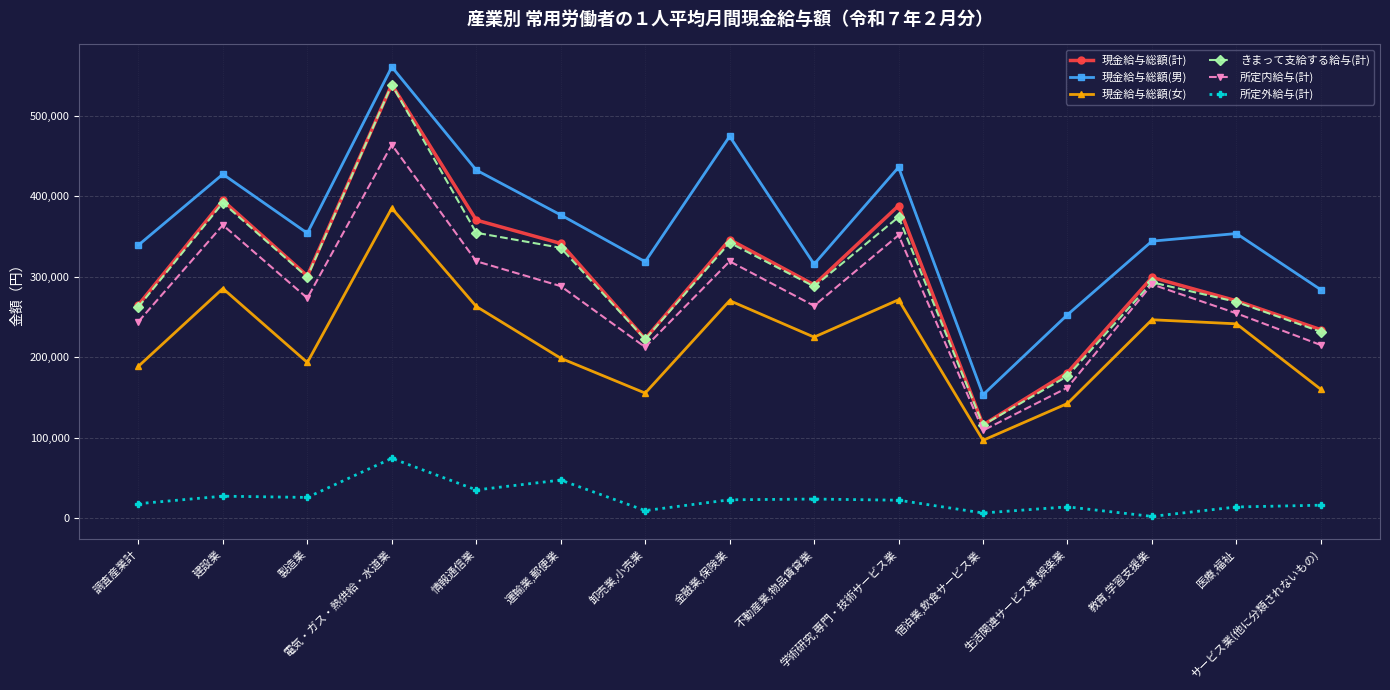

Does the chart have visible grid lines?

Yes